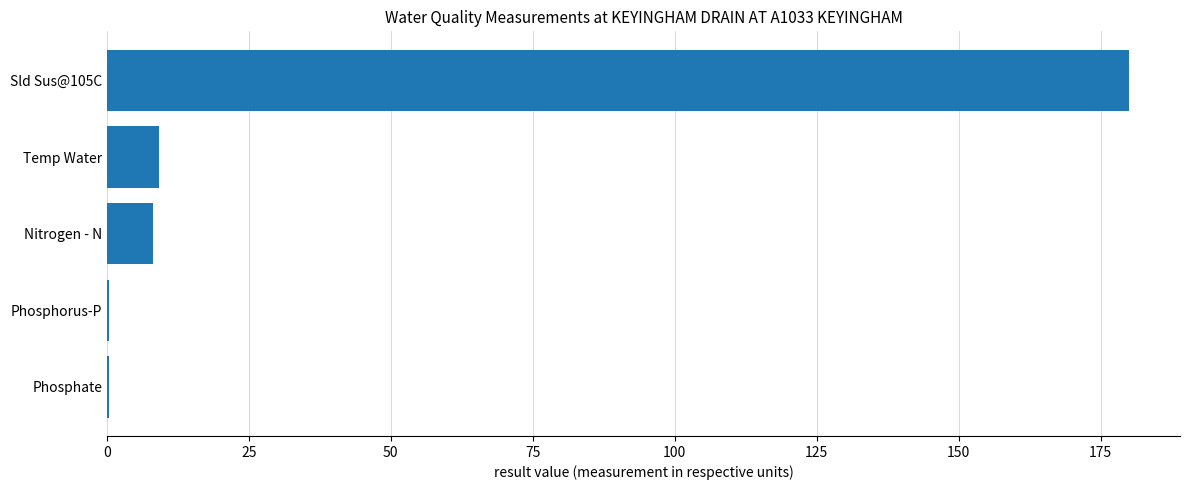

What is the maximum value shown in the chart?

180.0